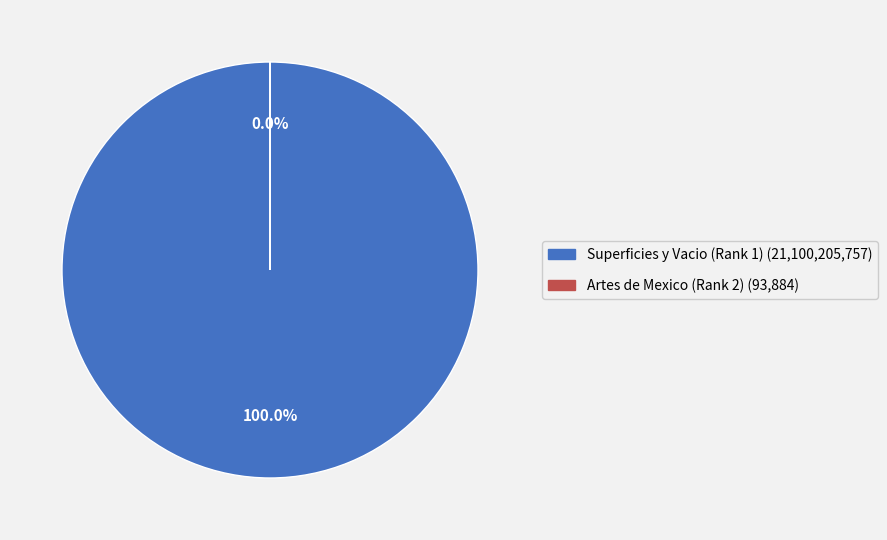

Is it true that Superficies y Vacio (Rank 1) is 100% of the pie?

True